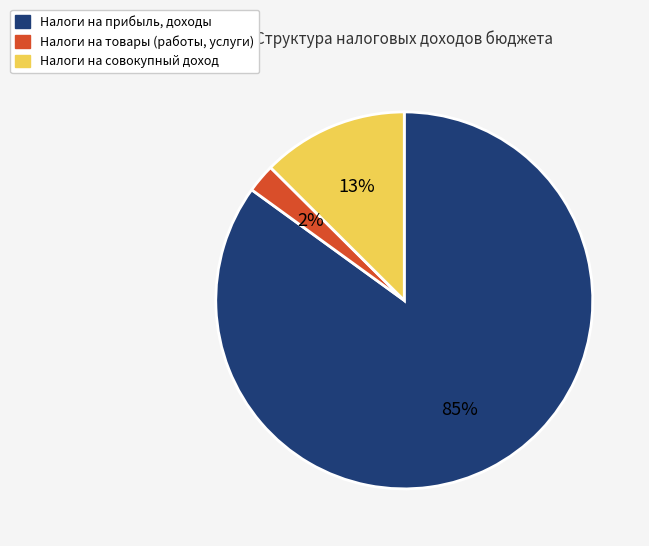

Is there any slice that represents more than half of the pie?

Yes